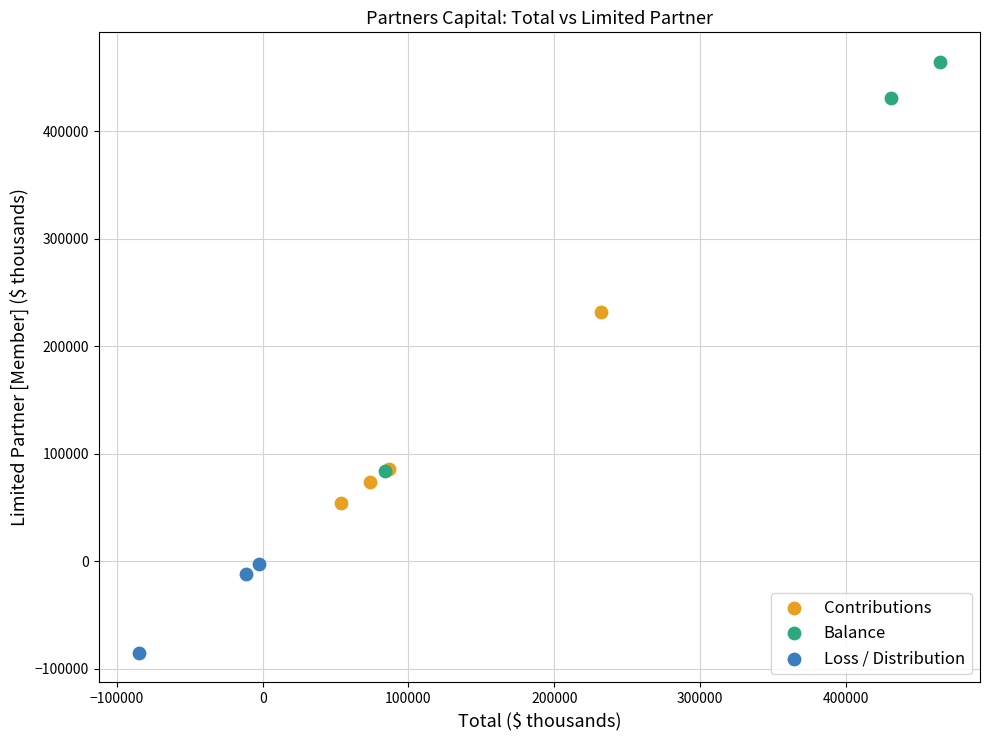

Which series has the widest spread of Y values?

Balance